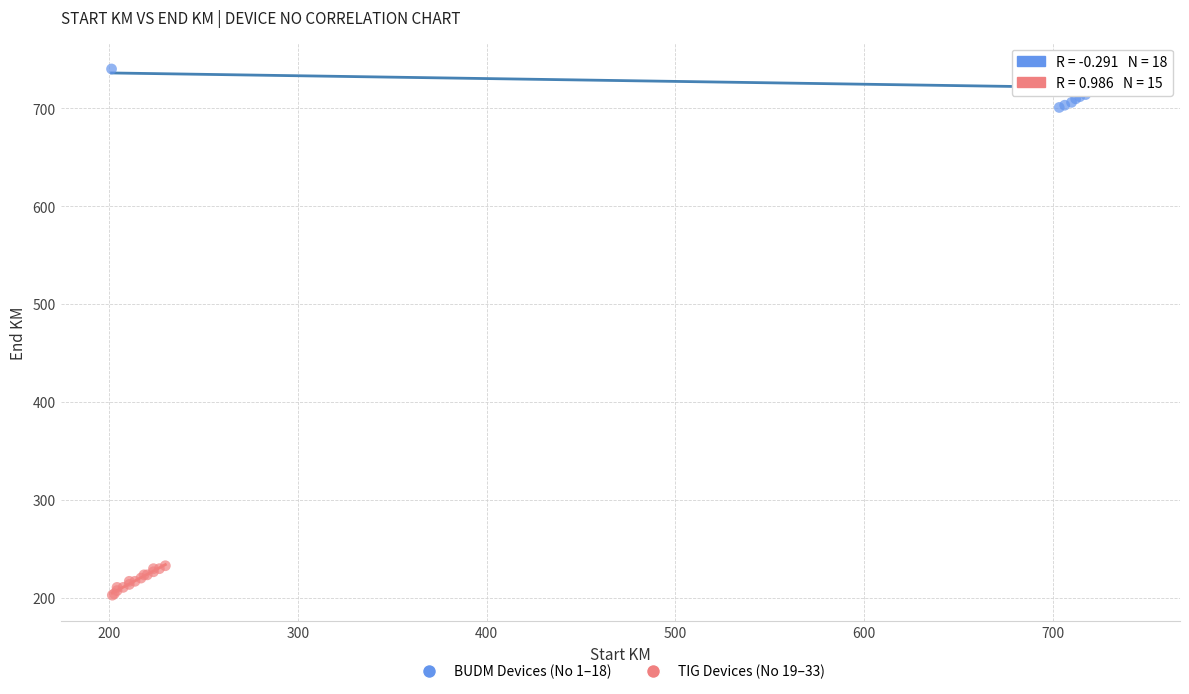

Which series reaches the maximum Y coordinate?

BUDM Devices (No 1–18)